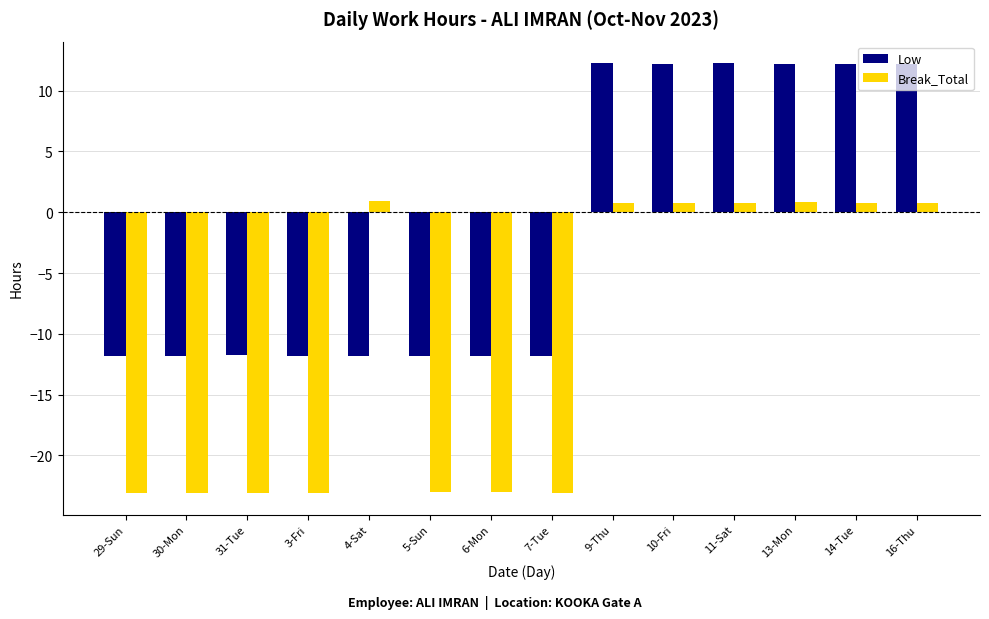

The value of Low at 13-Mon is 12.2. True or false?

True